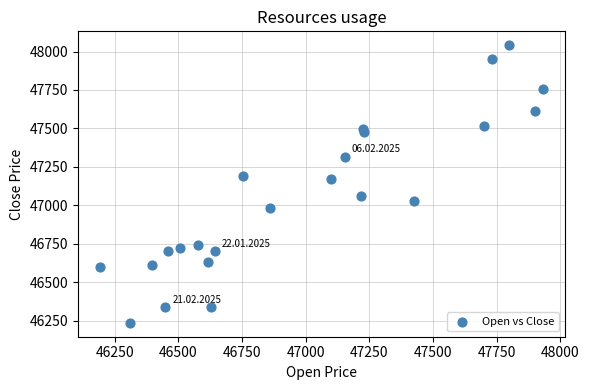

What Y value in the scatter plot is closest to 47138?

47169